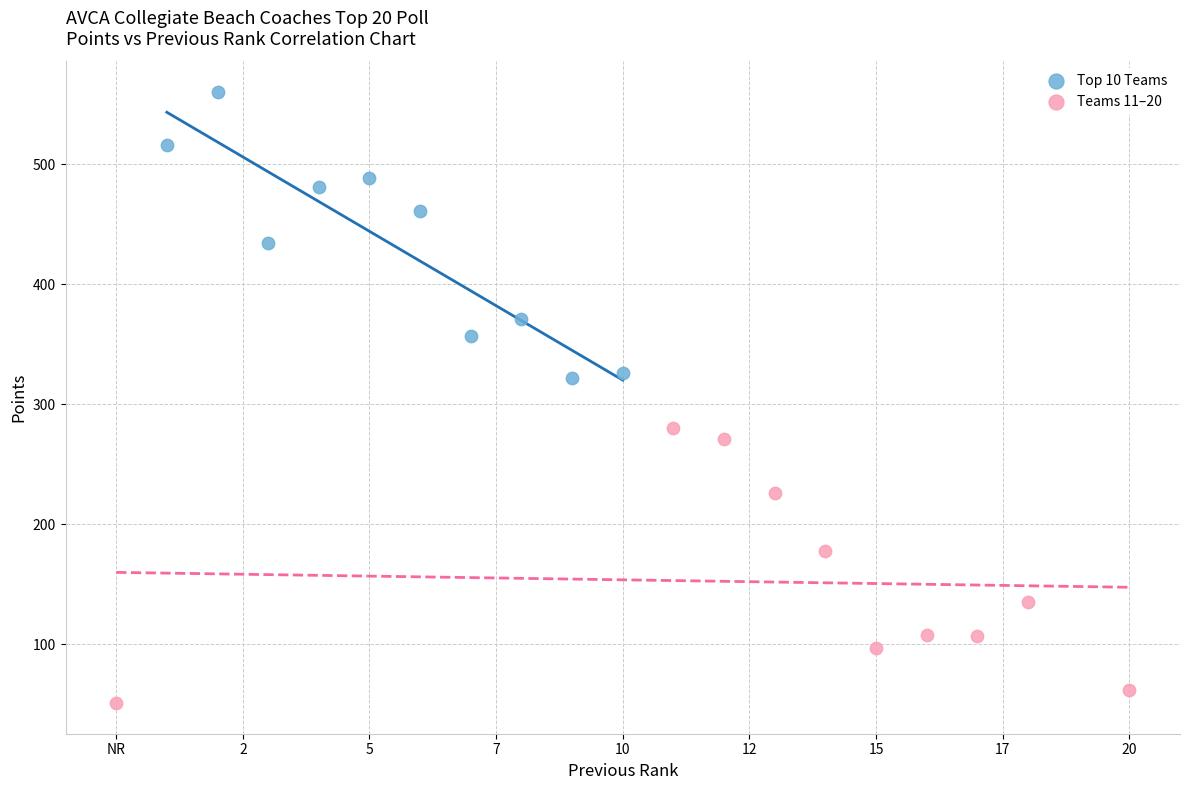

Which series has the largest Y range (max minus min)?

Top 10 Teams